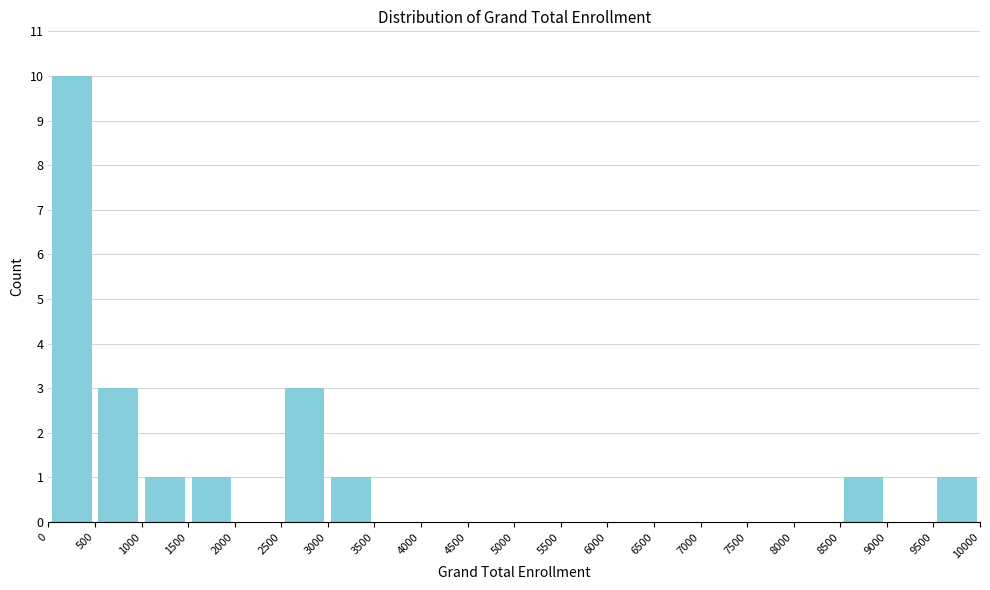

Over which range of the x-axis is the bar tallest?

0 to 500